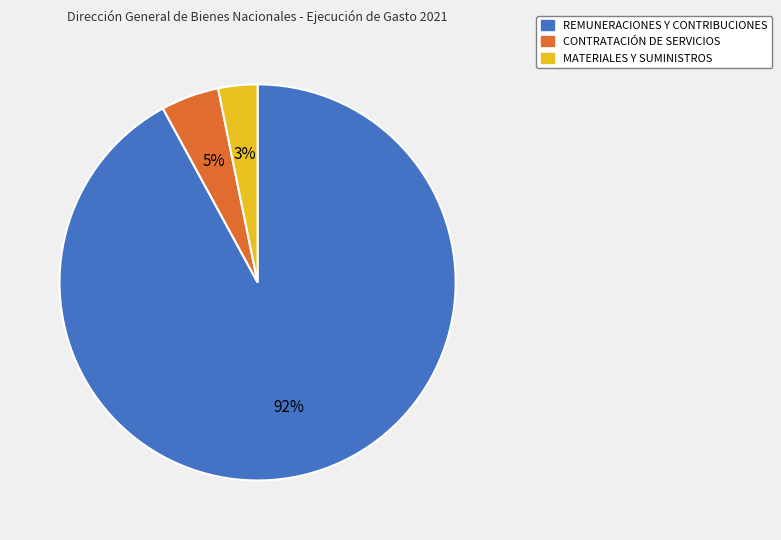

To the nearest percent, what portion does REMUNERACIONES Y CONTRIBUCIONES represent?

92%